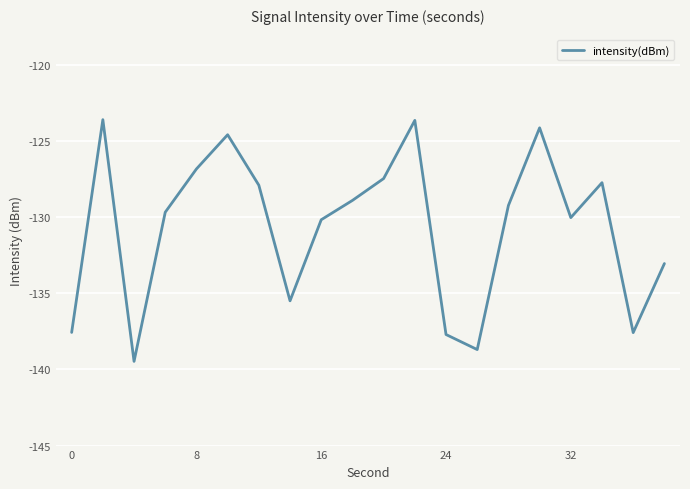

What is the greatest value displayed?

-123.6